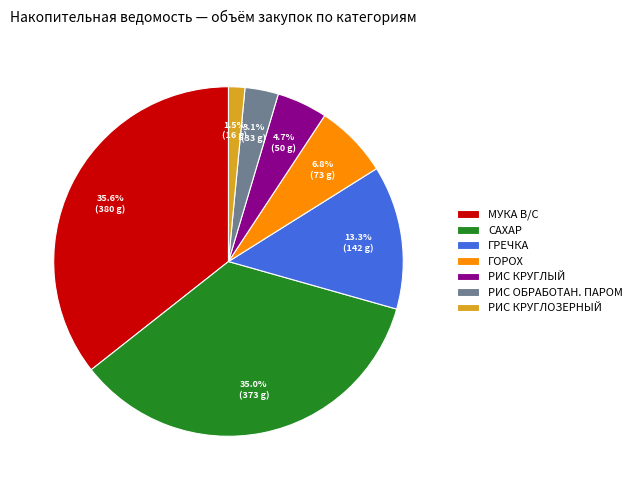

What portion of the pie excludes РИС ОБРАБОТАН. ПАРОМ?

96.9%